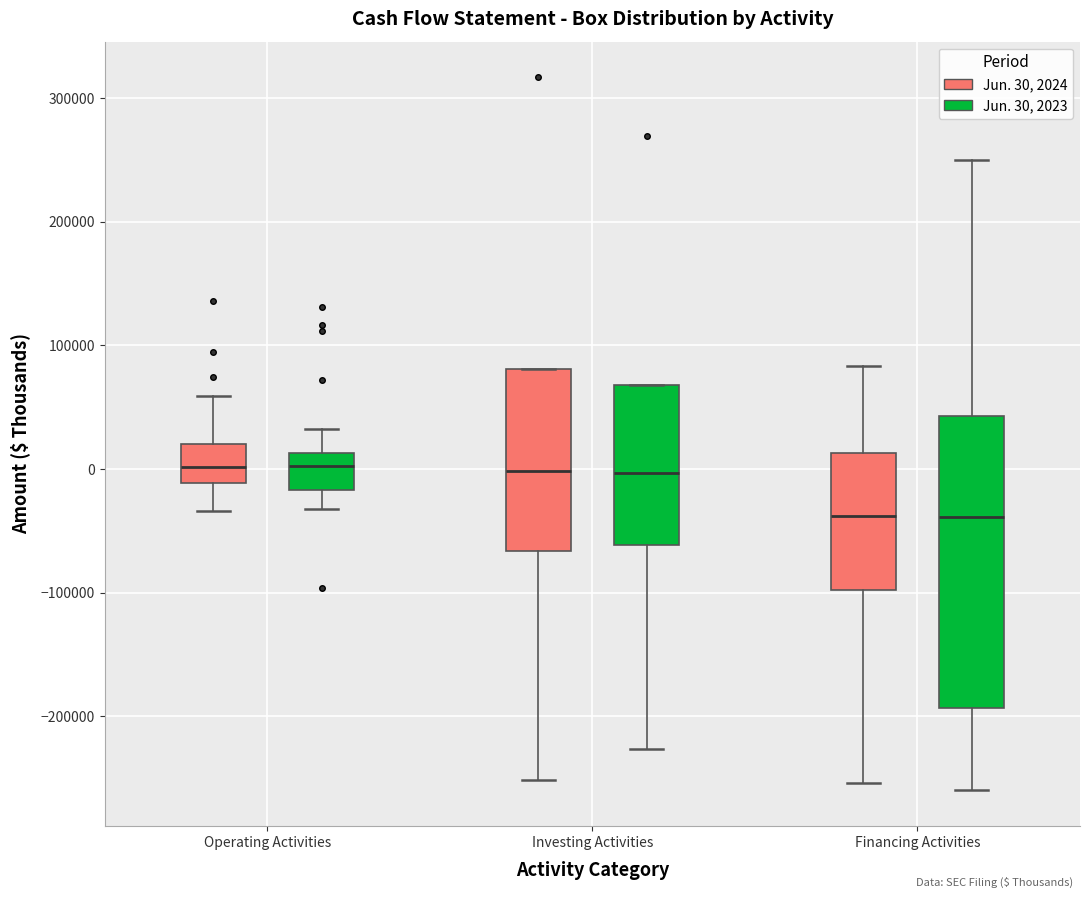

Reading left to right, transcribe this box plot: for each box, give where its median line is, the range the box spans, and where its two whiskers end, as read against the y-axis. The values are not printed on the chart, so give them approximately, as read against the axis.

Operating Activities (Jun. 30, 2024): median 0, box -10000 to 20000, whiskers -30000 to 60000
Operating Activities (Jun. 30, 2023): median 0, box -20000 to 10000, whiskers -30000 to 30000
Investing Activities (Jun. 30, 2024): median 0, box -70000 to 80000, whiskers -250000 to 80000
Investing Activities (Jun. 30, 2023): median 0, box -60000 to 70000, whiskers -230000 to 70000
Financing Activities (Jun. 30, 2024): median -40000, box -100000 to 10000, whiskers -250000 to 80000
Financing Activities (Jun. 30, 2023): median -40000, box -190000 to 40000, whiskers -260000 to 250000